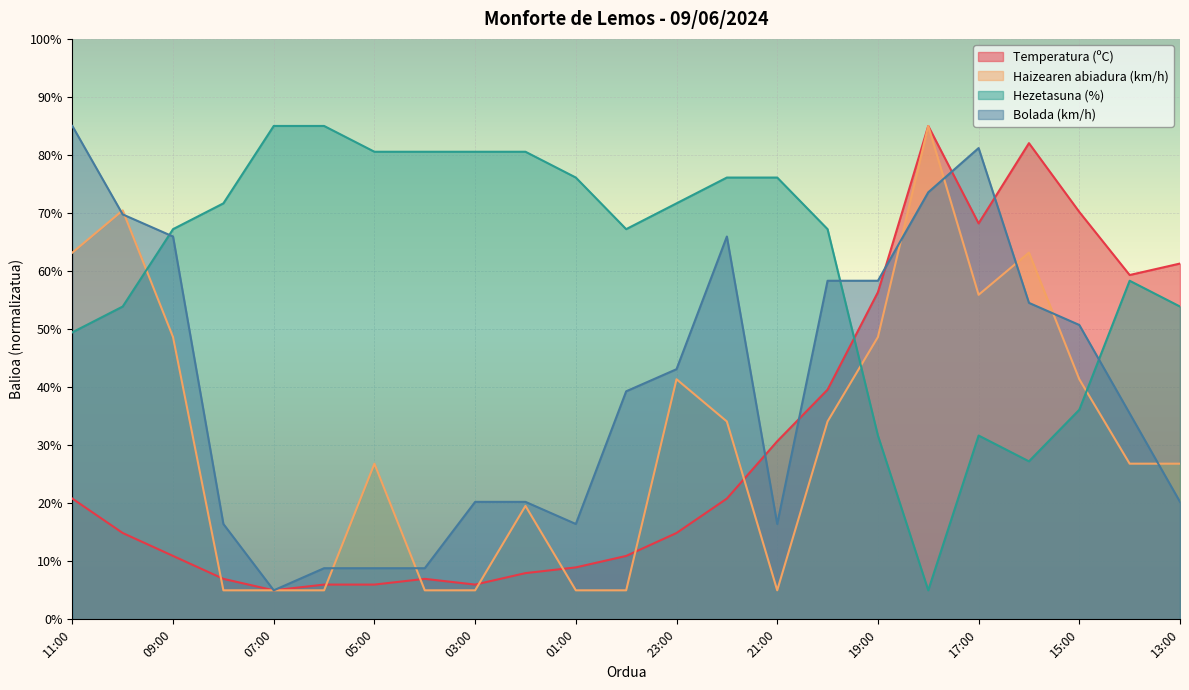

What is the difference between the maximum and minimum values in the Bolada (km/h) series?

80.0